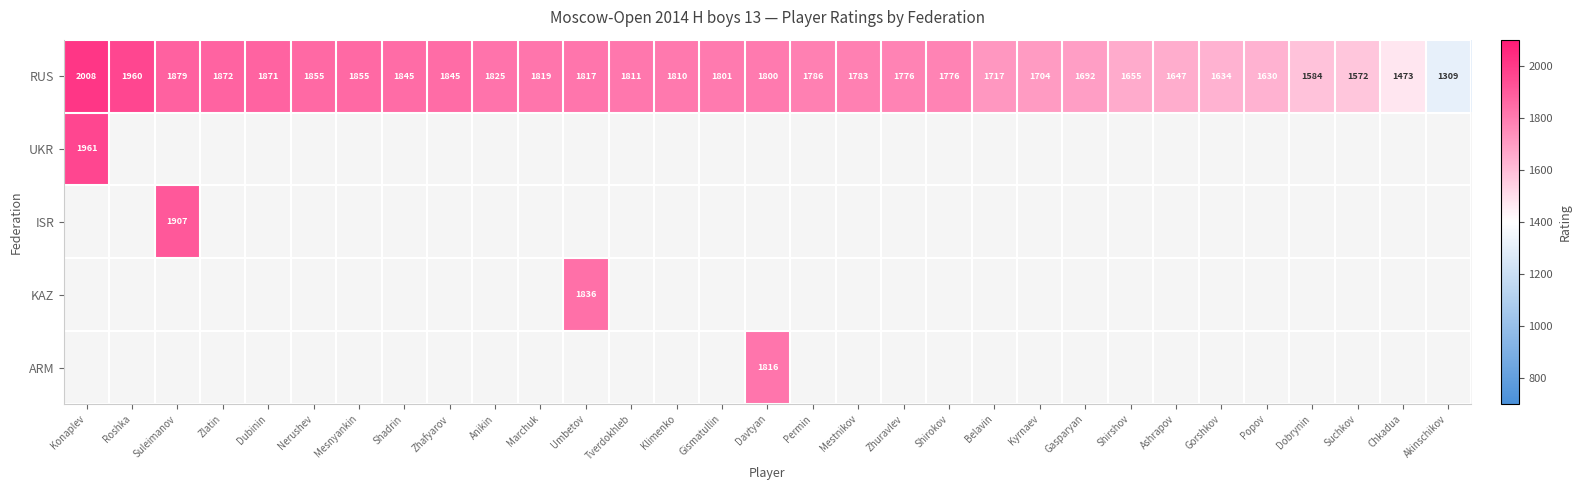

How many distinct data groups are displayed?

5